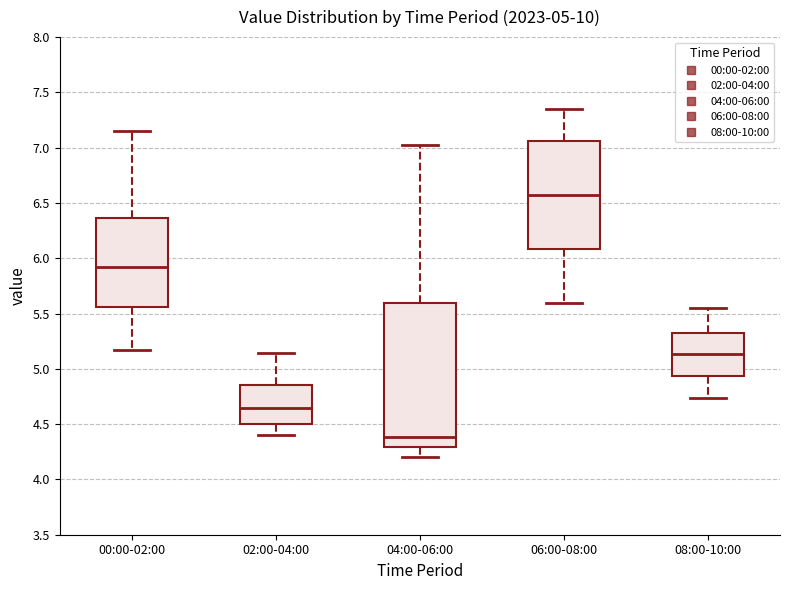

Which box is the tallest, from its lower edge to its upper edge?

04:00-06:00